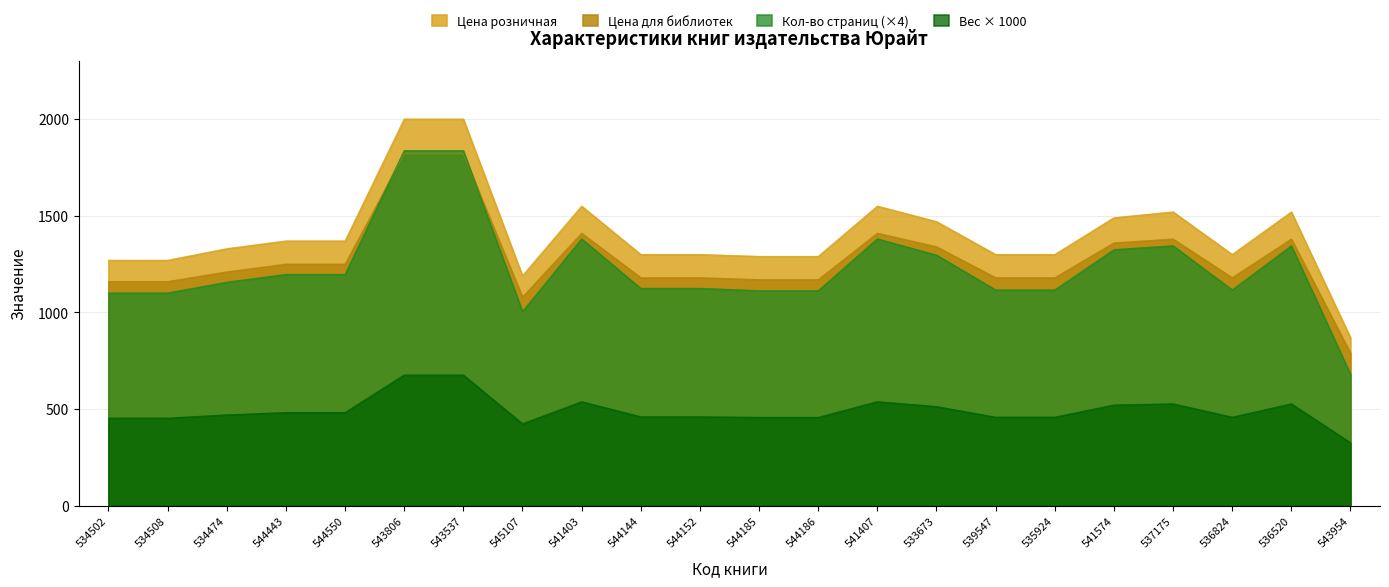

Reading left to right, extract all data points from this chart.

Кол-во страниц: 1100	1100	1156	1196	1196	1836	1836	1004	1380	1124	1124	1112	1112	1380	1296	1116	1116	1324	1344	1116	1344	680
Вес (кг): 453	453	470	482	482	676	676	424	538	460	460	457	457	538	513	458	458	521	527	458	527	326
Цена для библиотек: 1159	1159	1209	1249	1249	1819	1819	1079	1409	1179	1179	1169	1169	1409	1339	1179	1179	1359	1379	1179	1379	789
Цена розничная: 1269	1269	1329	1369	1369	1999	1999	1189	1549	1299	1299	1289	1289	1549	1469	1299	1299	1489	1519	1299	1519	869